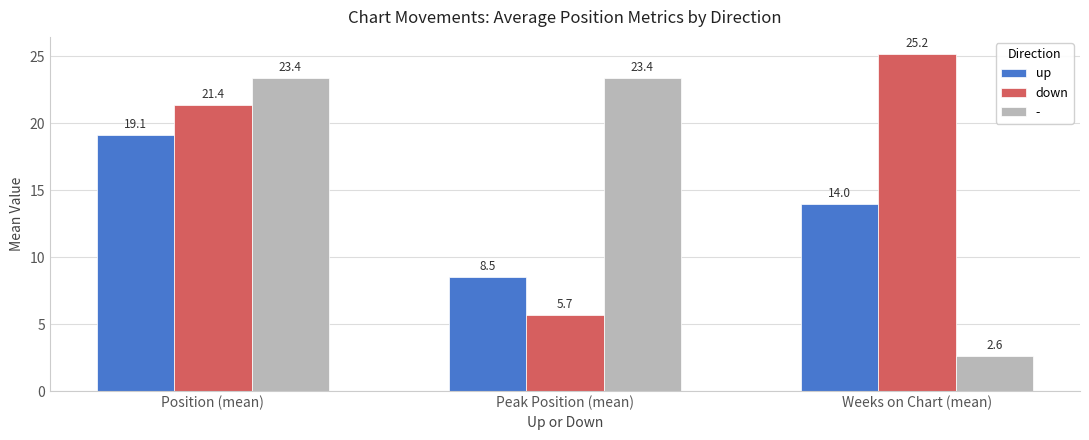

At how many categories does at least one series exceed 21?

3